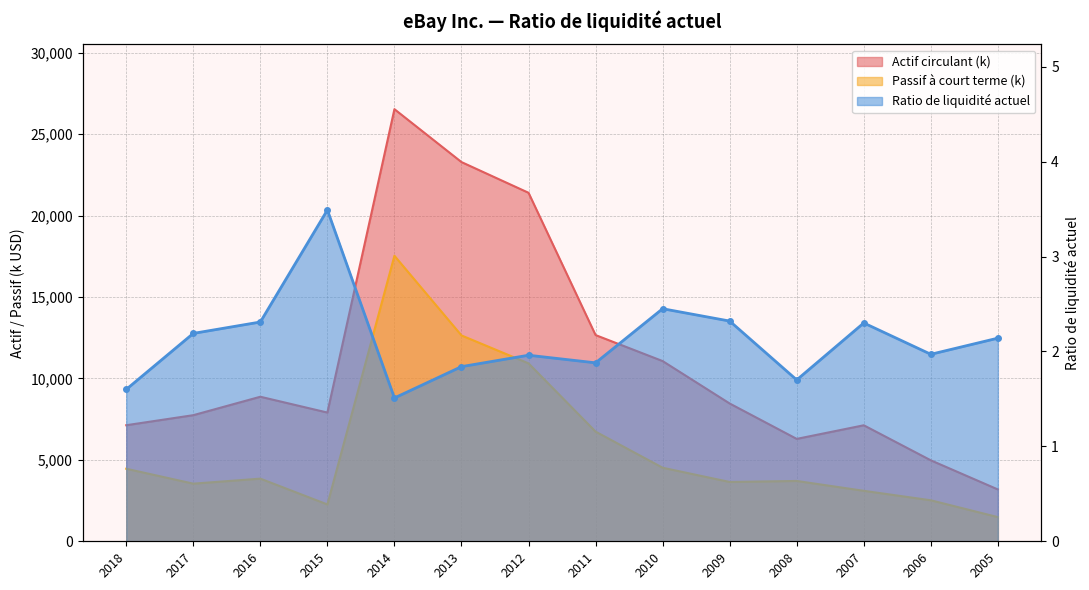

Which label corresponds to the smallest value in the chart?

2014